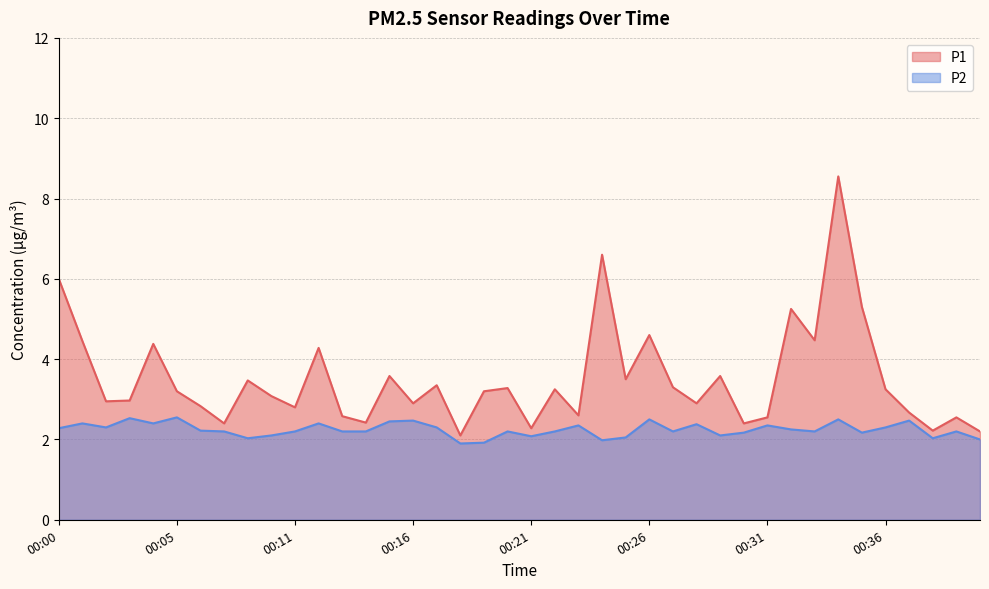

Rank the series at 00:26 from lowest to highest value.

P2, P1